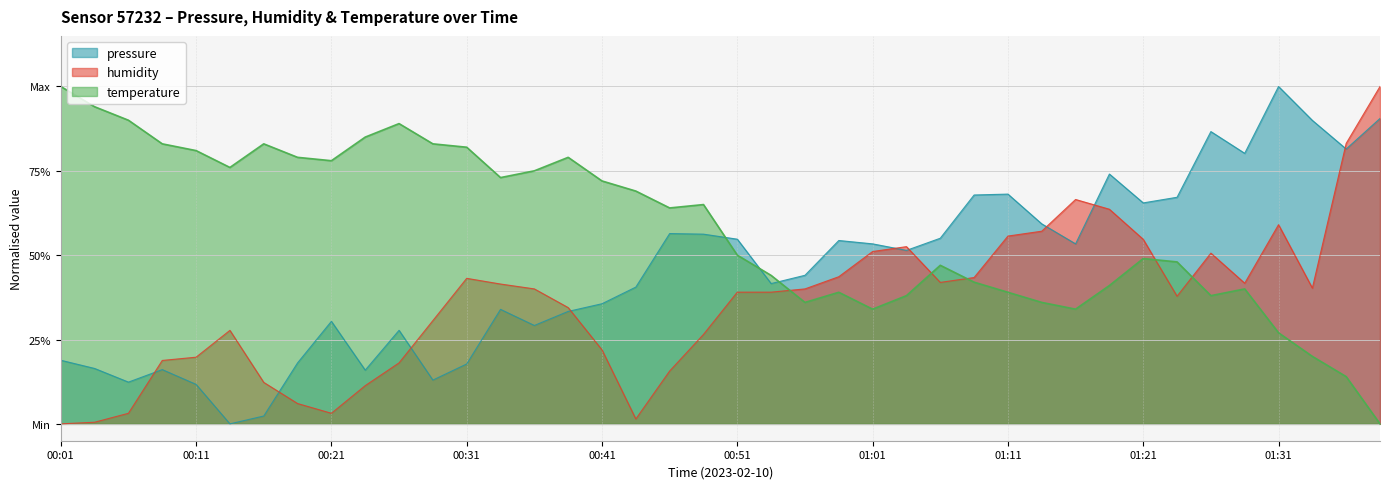

Rank the categories by humidity value from lowest to highest.

00:01, 00:04, 00:44, 00:06, 00:21, 00:19, 00:24, 00:16, 00:46, 00:26, 00:09, 00:11, 00:41, 00:49, 00:14, 00:29, 00:39, 01:23, 00:51, 00:54, 00:36, 00:56, 01:33, 00:34, 01:28, 01:06, 00:31, 01:08, 00:58, 01:26, 01:01, 01:03, 01:21, 01:11, 01:13, 01:31, 01:18, 01:16, 01:36, 01:38